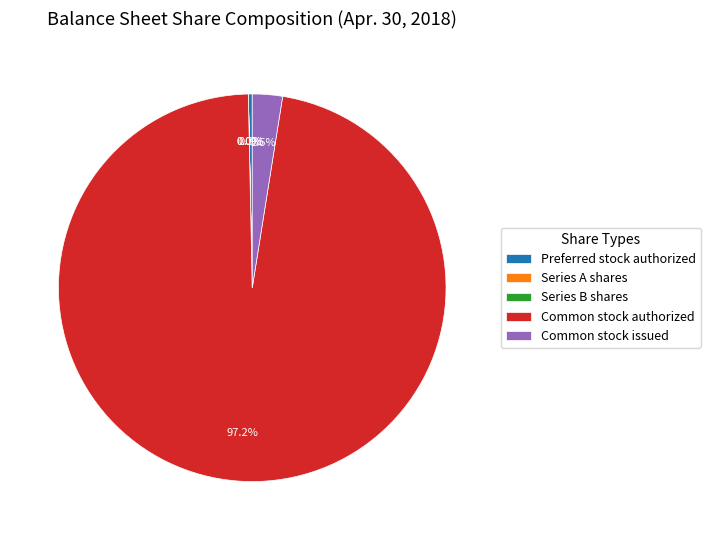

Is Common stock authorized the majority of the pie?

Yes